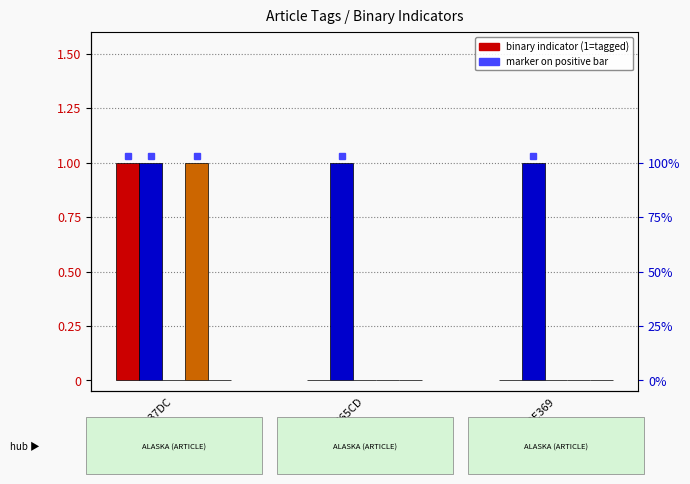

The HEALTH series shows 0 at B443E369. True or false?

True